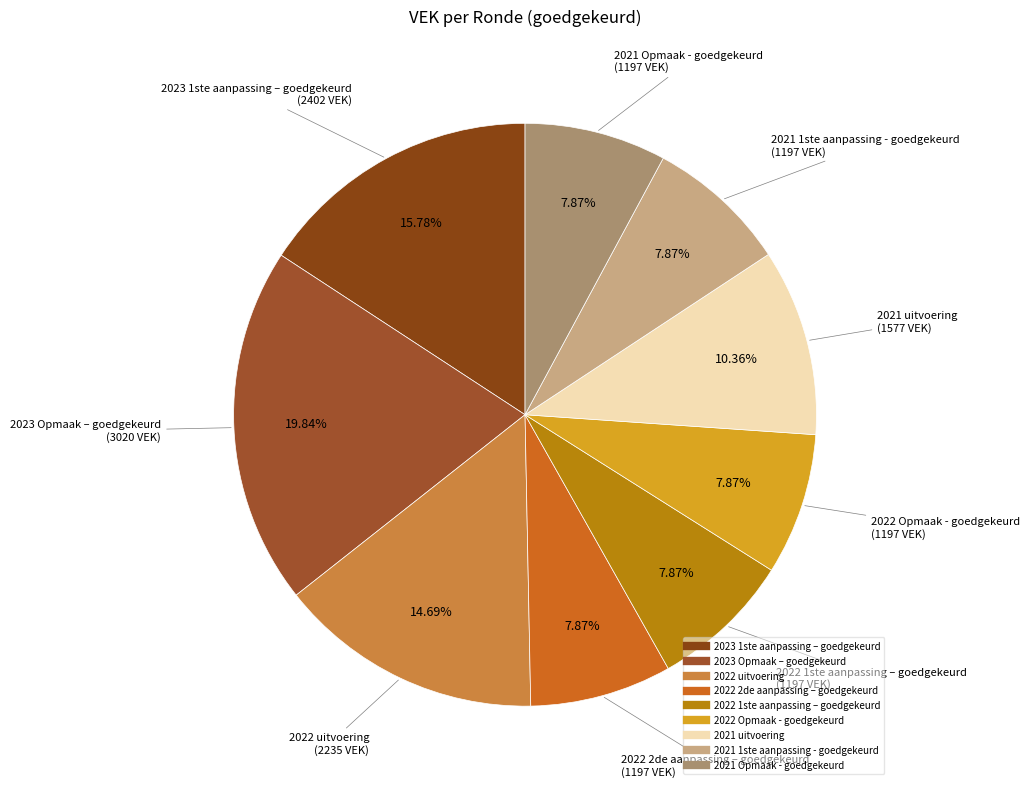

Which has a higher value, 2023 Opmaak – goedgekeurd or 2021 Opmaak - goedgekeurd?

2023 Opmaak – goedgekeurd